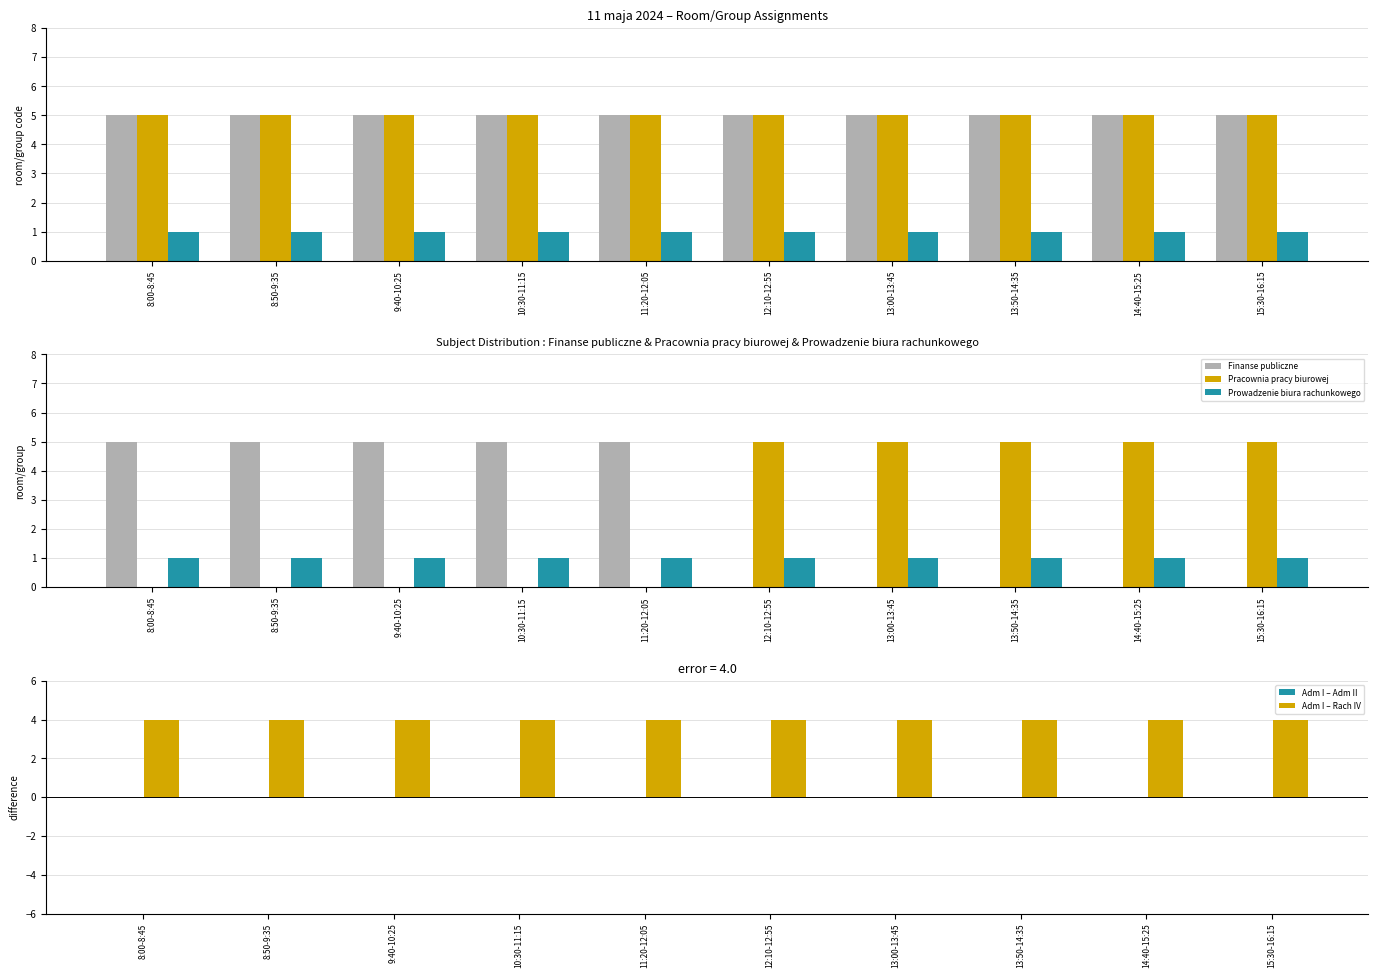

List the labels in order of Technik administracji sem. I (room) value, largest first.

8:00-8:45, 8:50-9:35, 9:40-10:25, 10:30-11:15, 11:20-12:05, 12:10-12:55, 13:00-13:45, 13:50-14:35, 14:40-15:25, 15:30-16:15